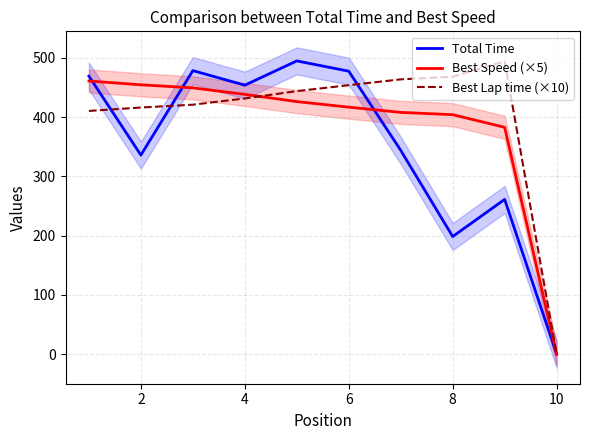

The value of Total Time at 8 is 198.4. True or false?

True